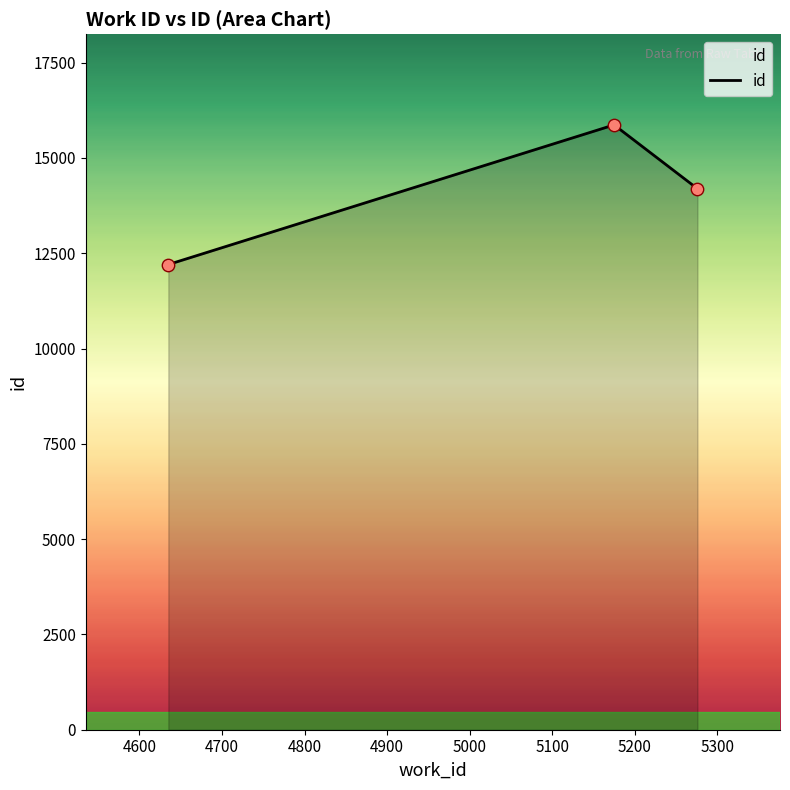

What is the difference between the second highest and minimum values?

1989